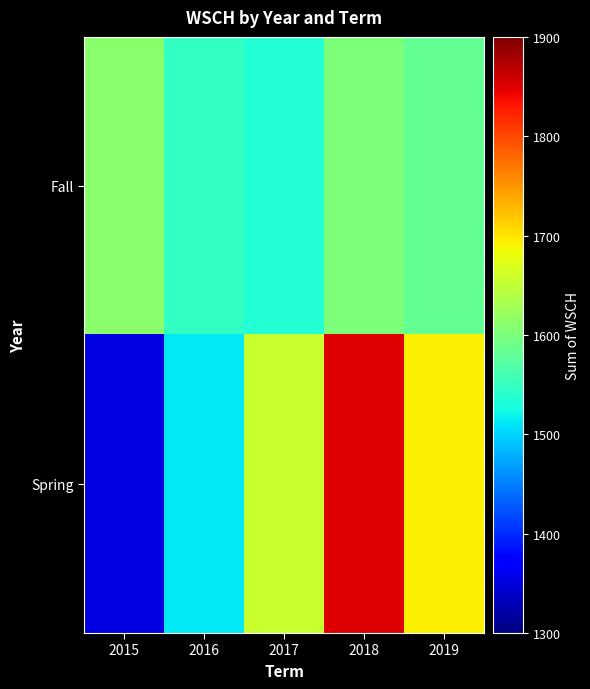

Between 2015 and 2017, which series saw the biggest shift?

Spring